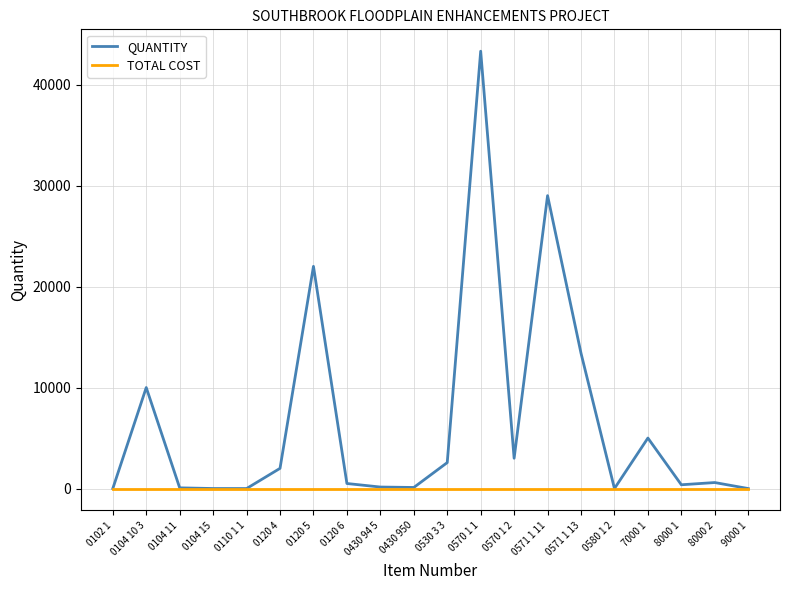

What is the maximum value shown in the chart?

43300